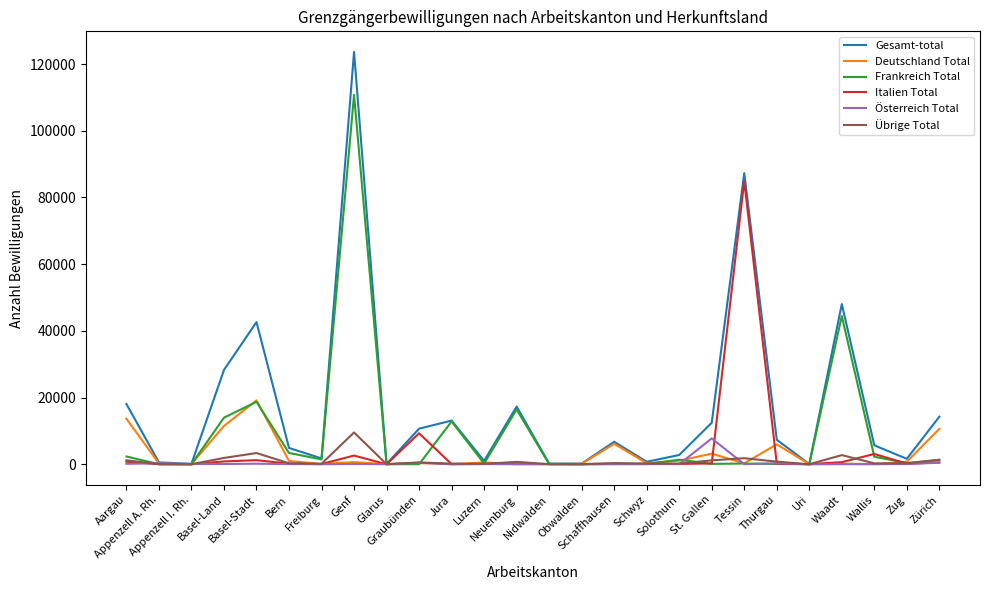

What is the maximum value shown in the chart?

123620